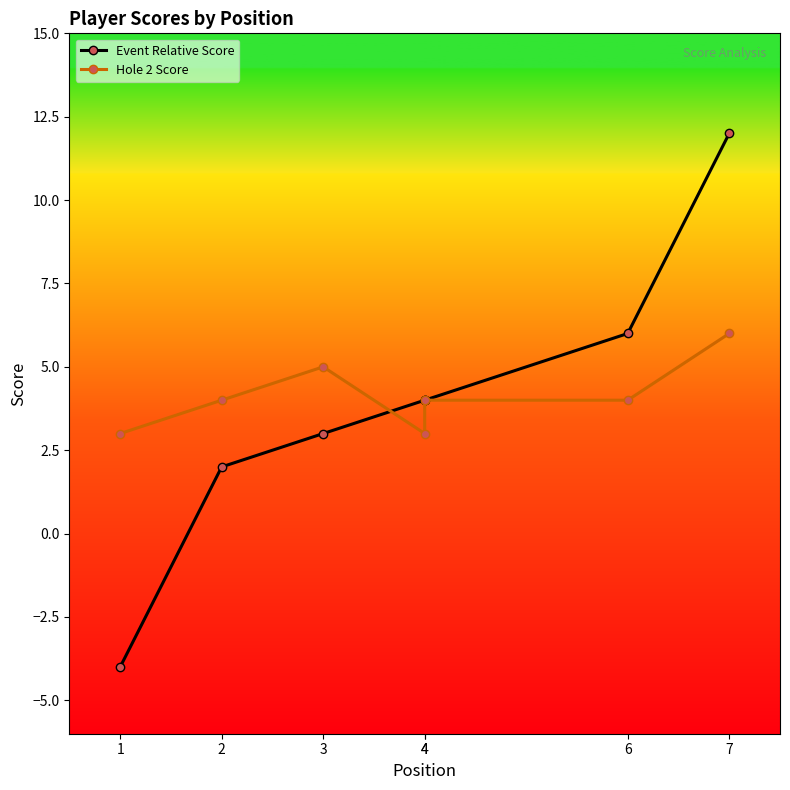

What is the difference between the maximum and minimum values in the Event Relative Score series?

16